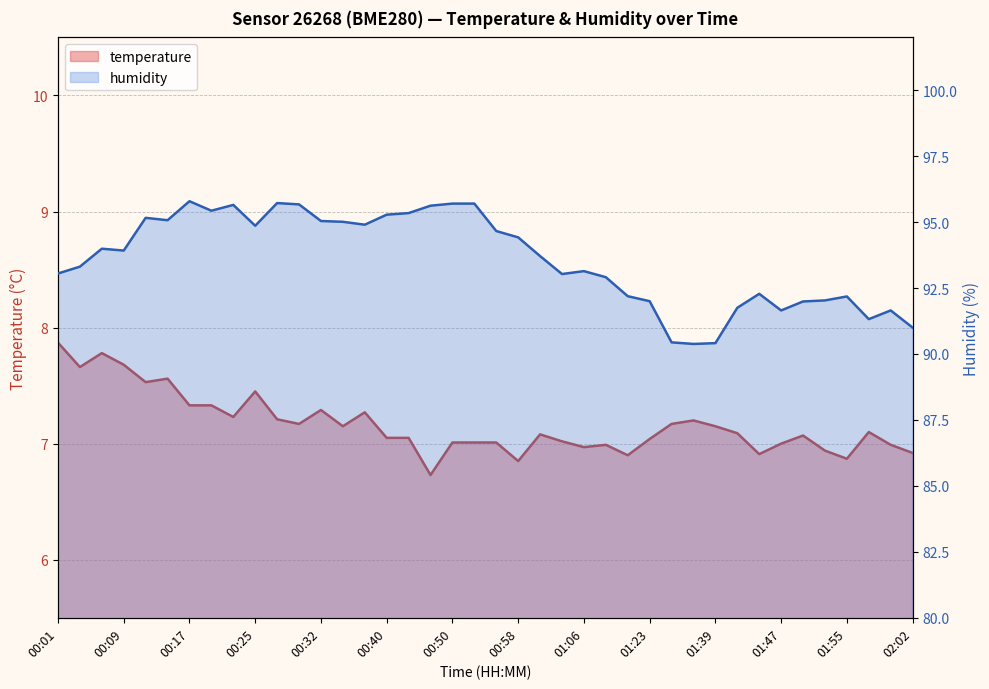

At how many categories does at least one series exceed 92?

30